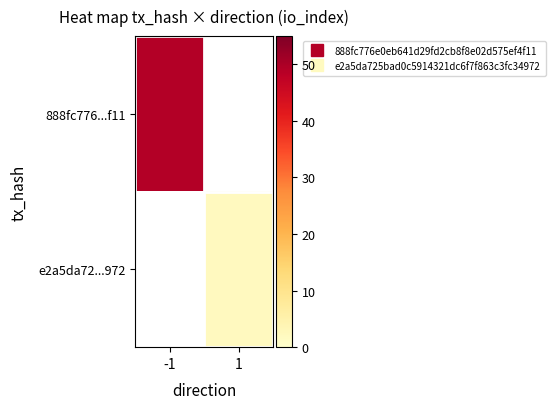

Rank the series at -1 from highest to lowest value.

888fc776...f11, e2a5da72...972